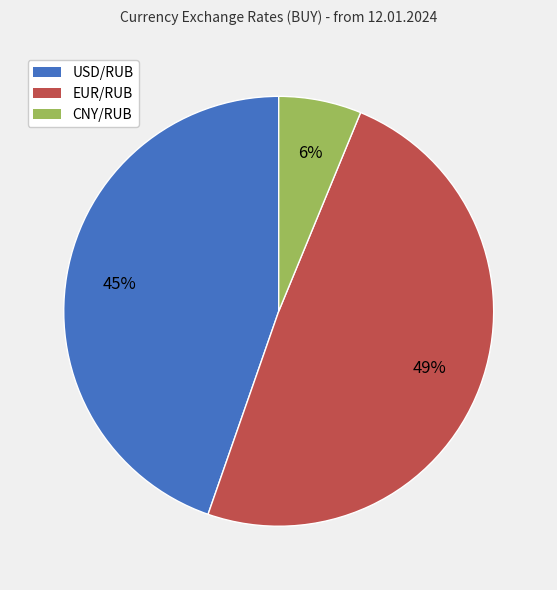

Which slice is the largest?

EUR/RUB